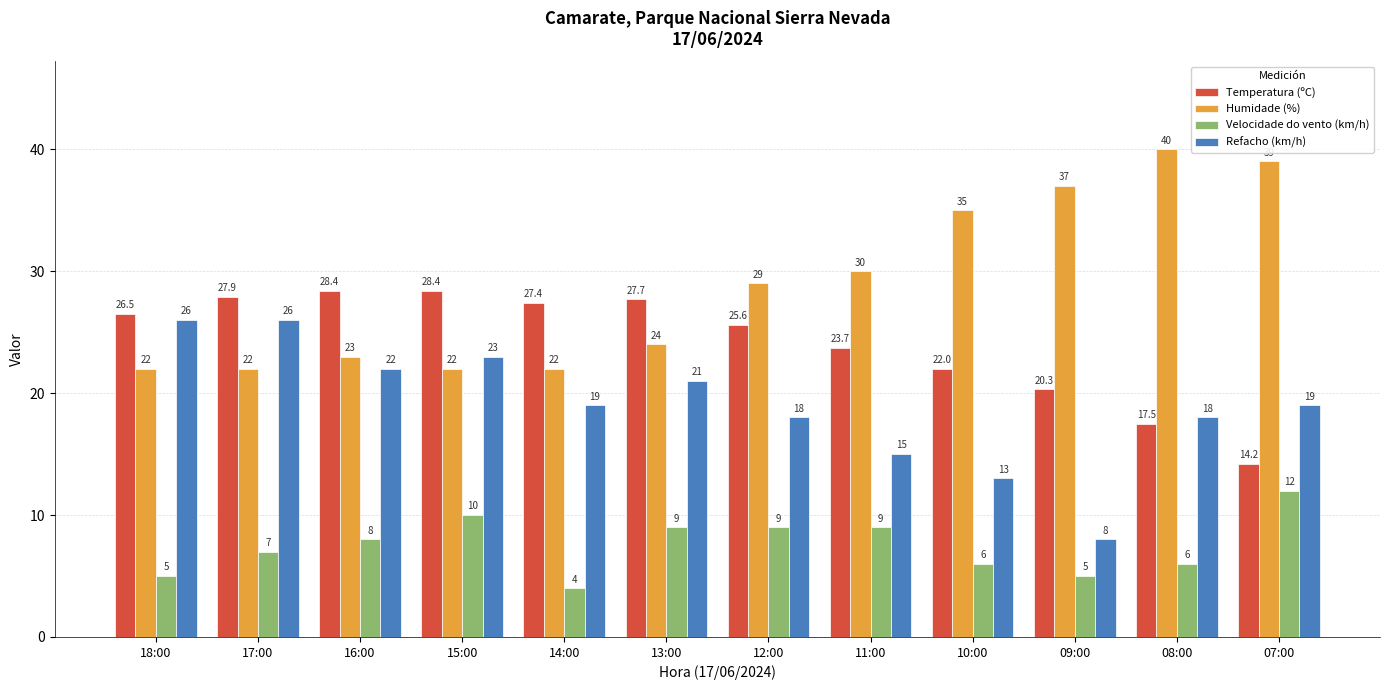

List the series in order of their overall mean, lowest first.

Velocidade do vento (km/h), Refacho (km/h), Temperatura (ºC), Humidade (%)